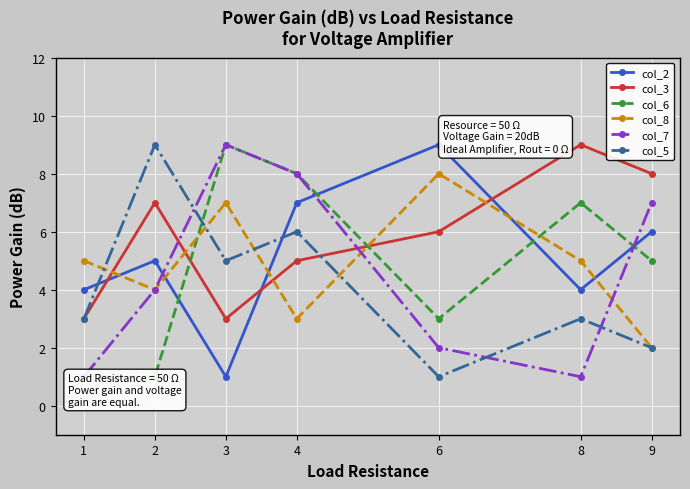

What is the difference between the col_2 values at 2 and 3?

4